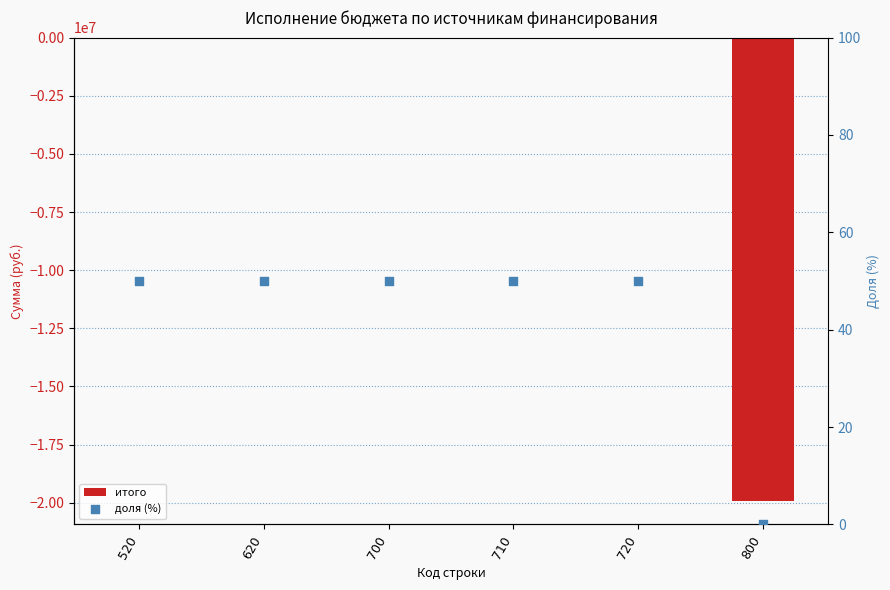

Which series has the largest total across all categories?

доля (%)